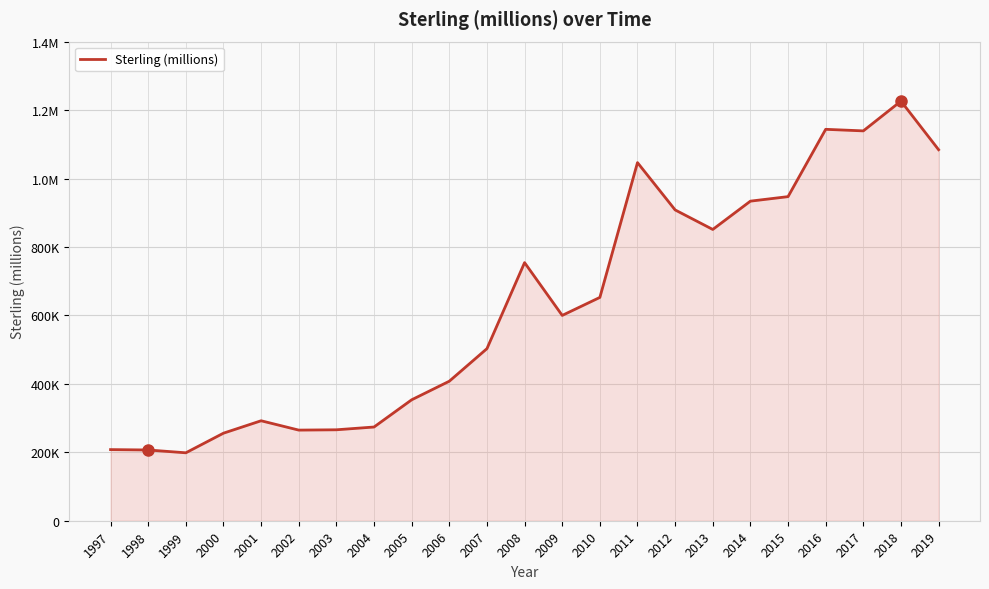

Is it true that the value at 2014 is 513848?

False